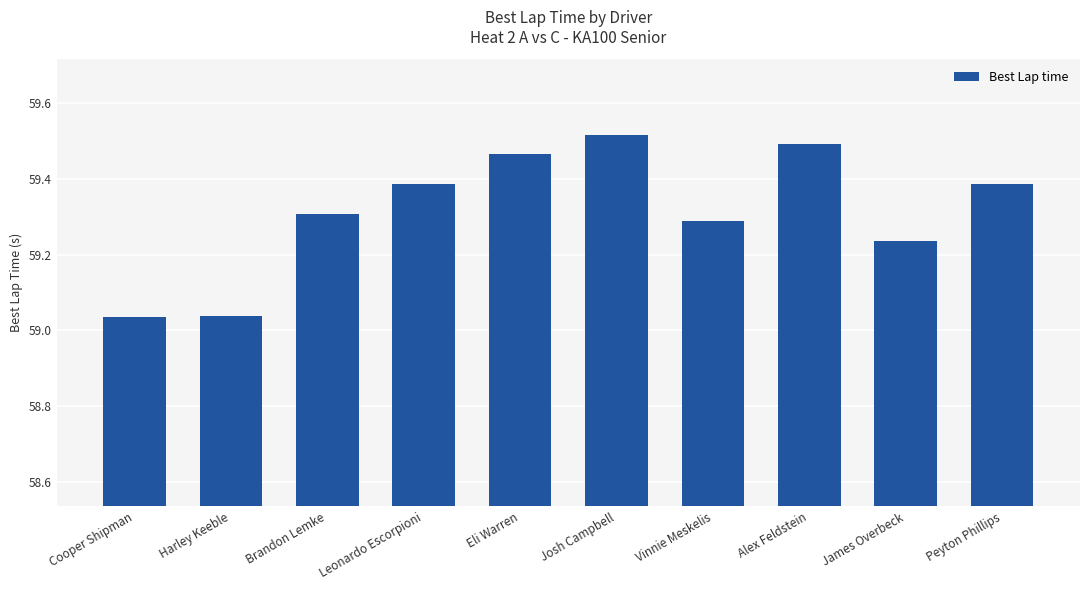

What is the ratio of the value at Peyton Phillips to the value at Vinnie Meskelis?

1.0